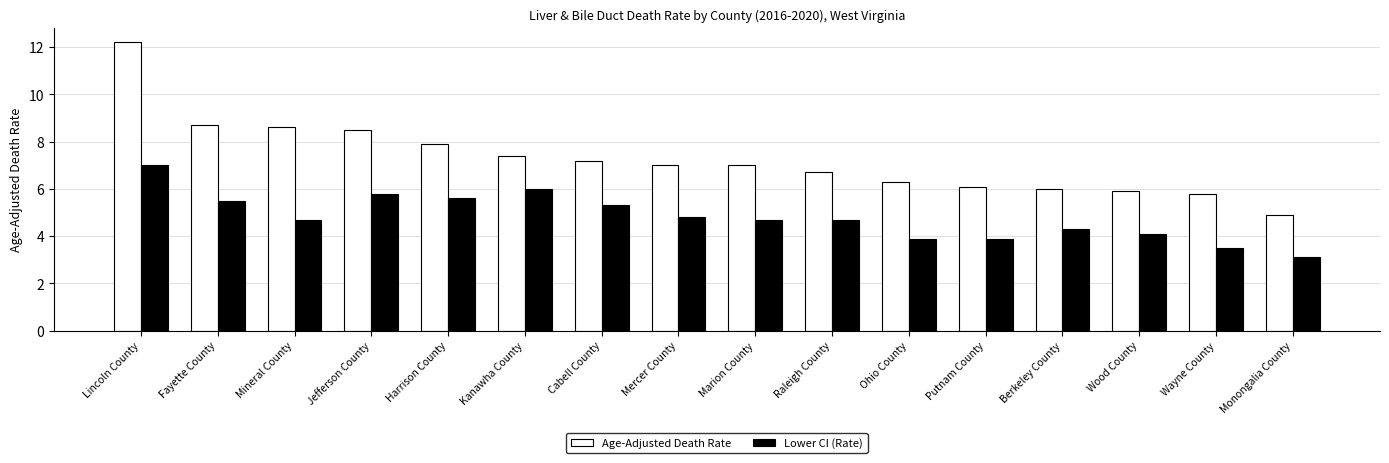

What is the minimum value shown in the chart?

3.1